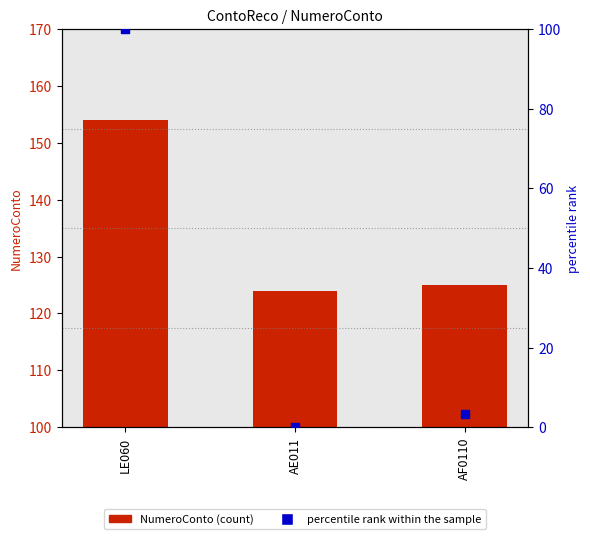

Which series has the largest total across all categories?

NumeroConto